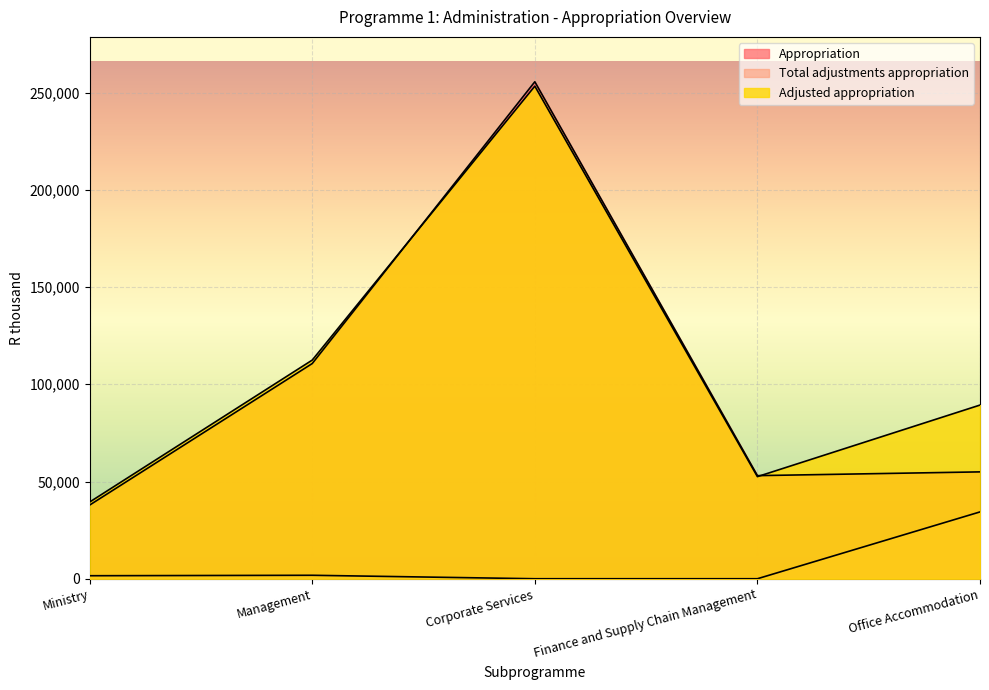

The Adjusted appropriation series shows 57573 at Management. True or false?

False